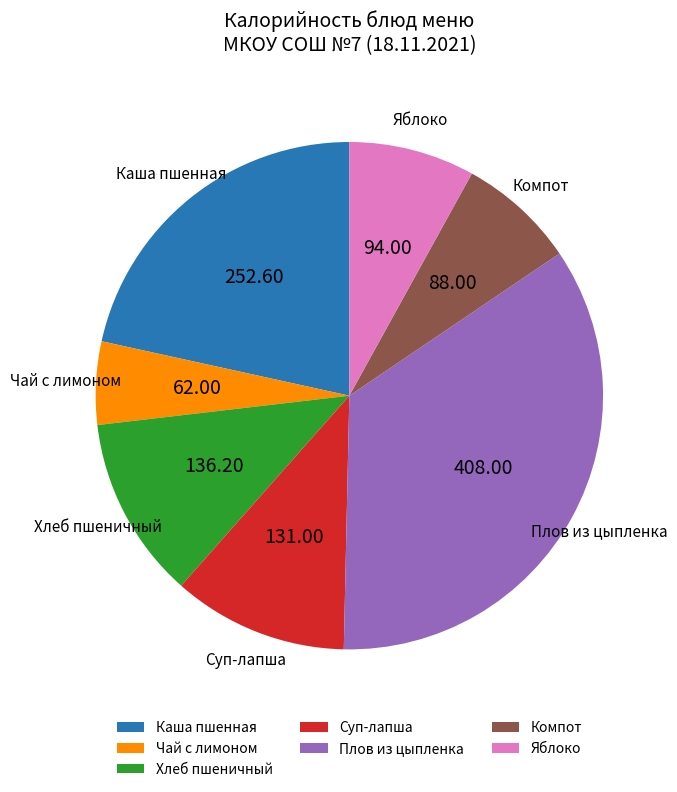

Is there a majority slice in this chart?

No